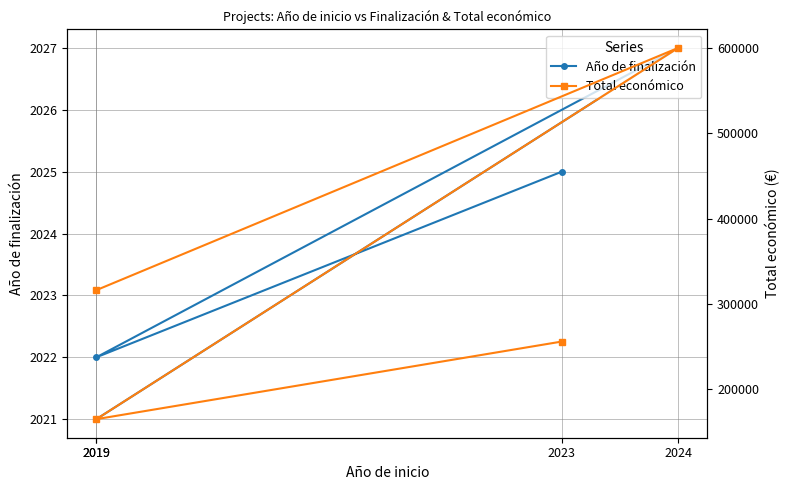

True or false: Total económico has a value of 164995 at 2019.

True